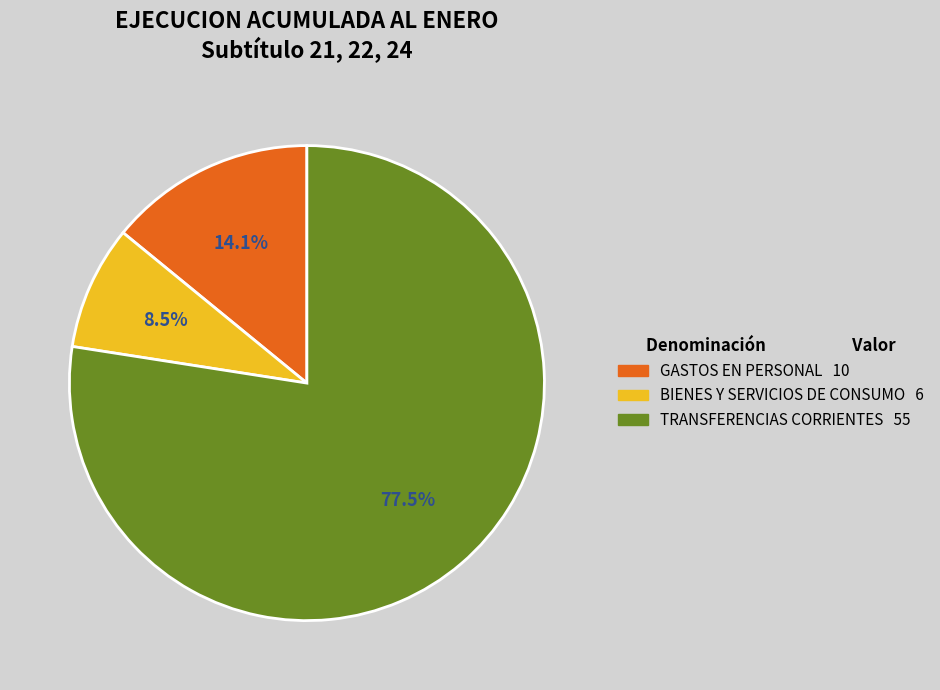

True or false: GASTOS EN PERSONAL accounts for 14% of the total.

True